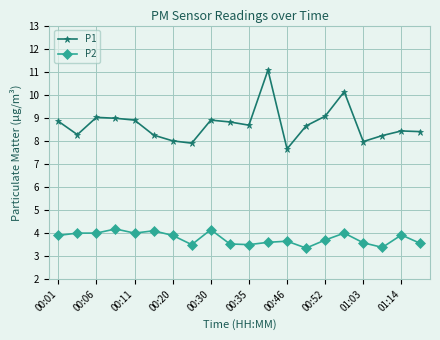

Which series has the largest range (max minus min)?

P1